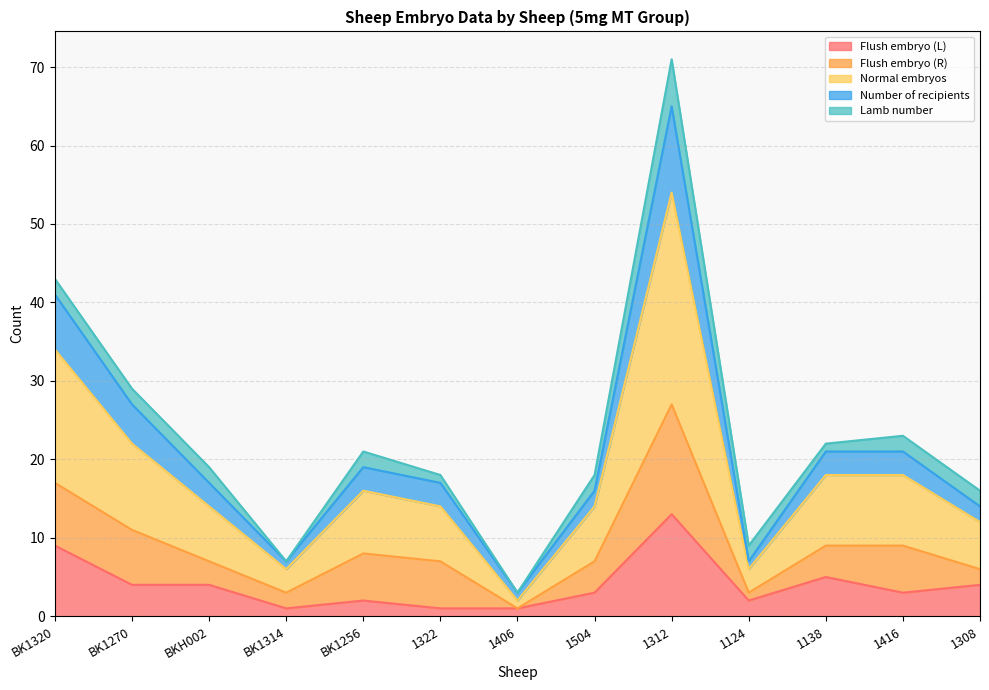

Between 1322 and 1312, which is larger?

1312